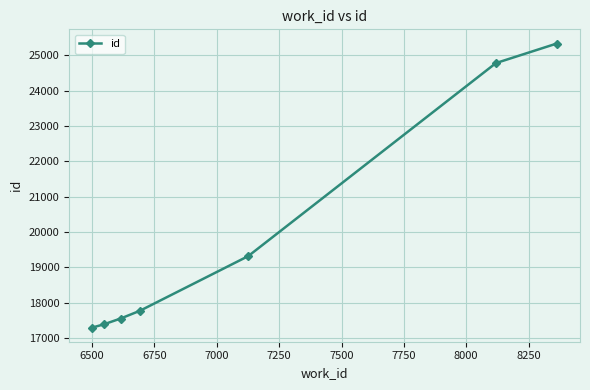

Reading left to right, transcribe all the data shown in this chart.

17297	17385	17551	17772	19317	24776	25329